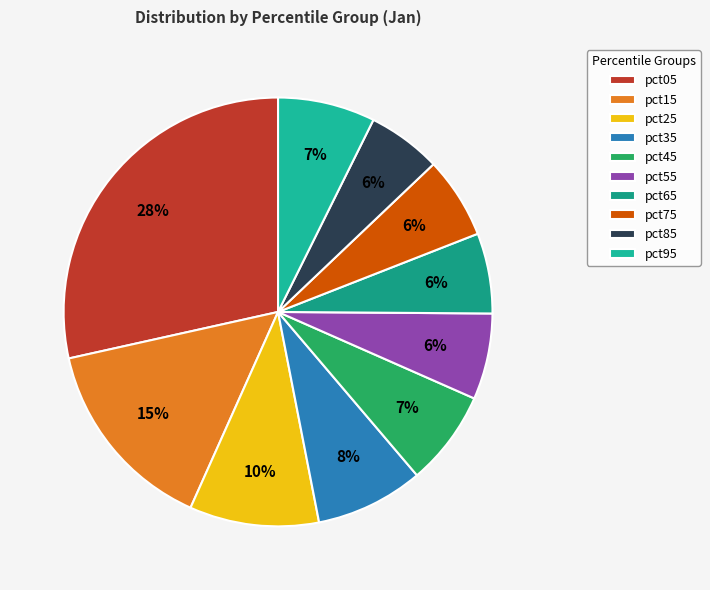

To the nearest percent, what portion does pct55 represent?

6%